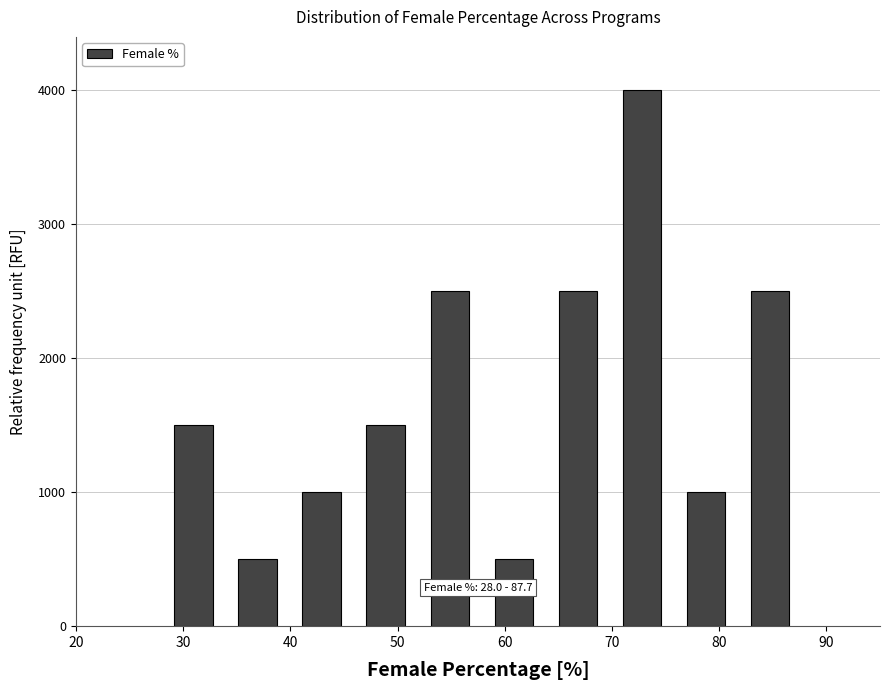

Which range on the x-axis has the tallest bar?

70 to 76